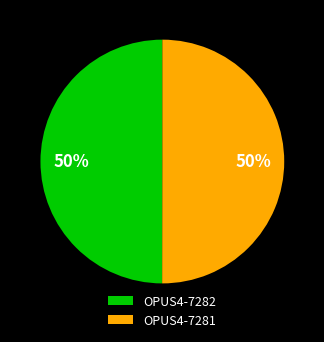

To the nearest percent, what portion does OPUS4-7281 represent?

50%